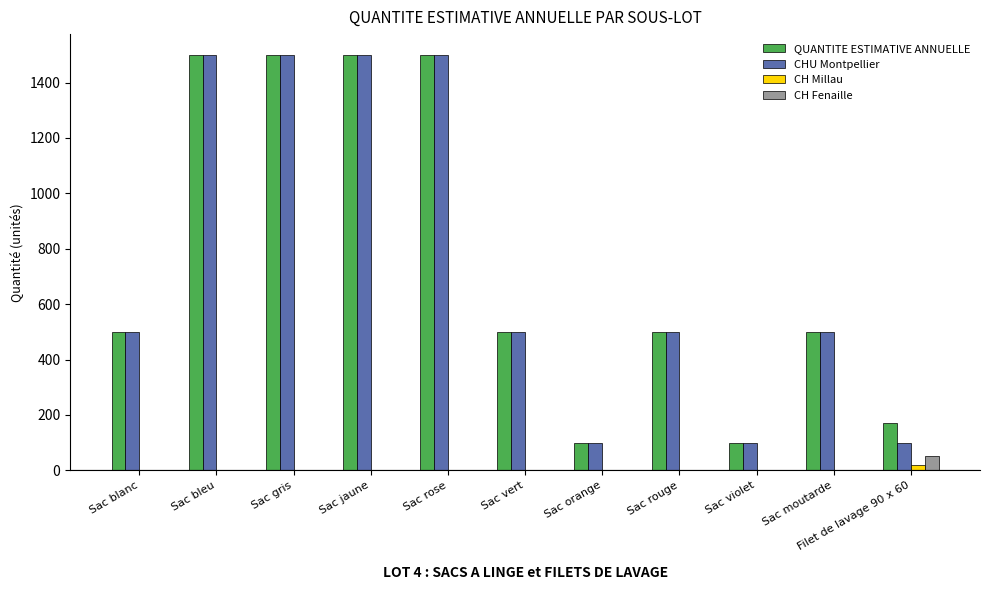

What are all the series names shown in the legend?

QUANTITE ESTIMATIVE ANNUELLE, CHU Montpellier, CH Millau, CH Fenaille